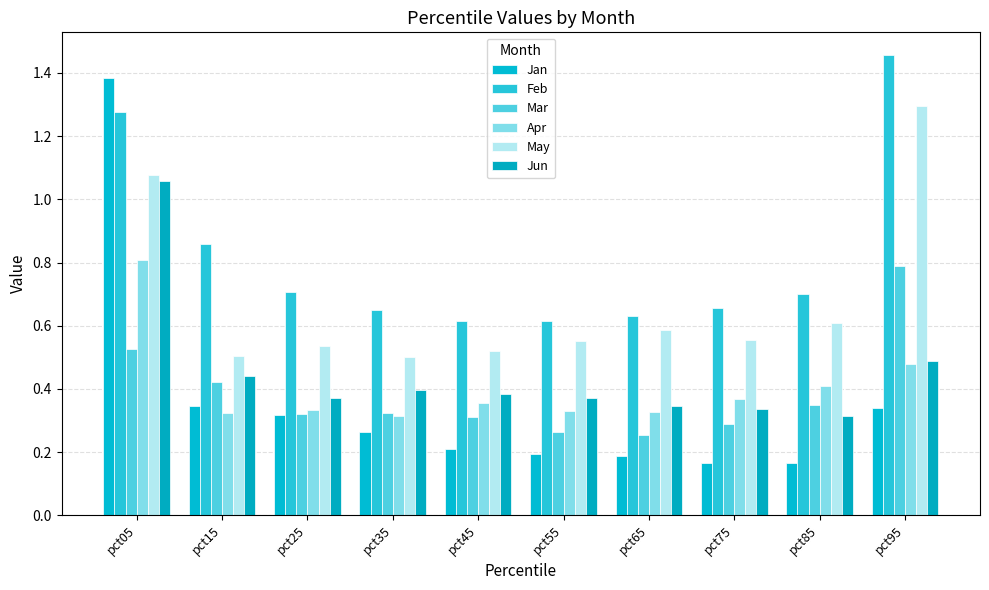

How many bars are there in total?

60